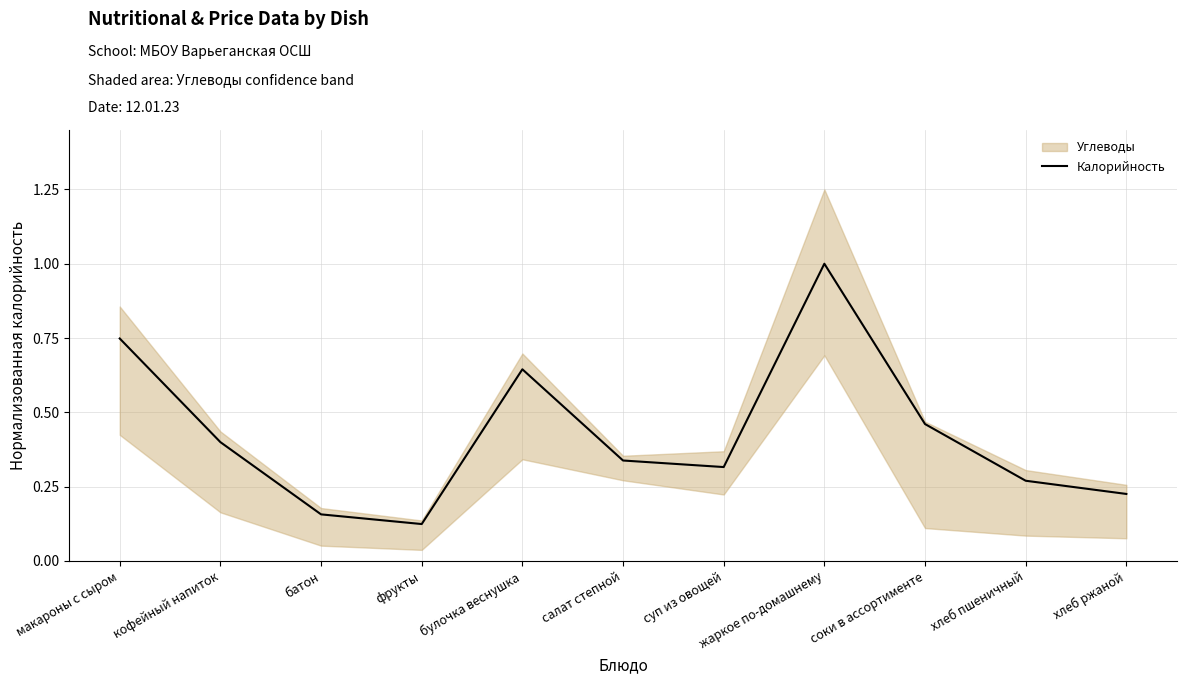

Is this an area chart (filled region under the line)?

No